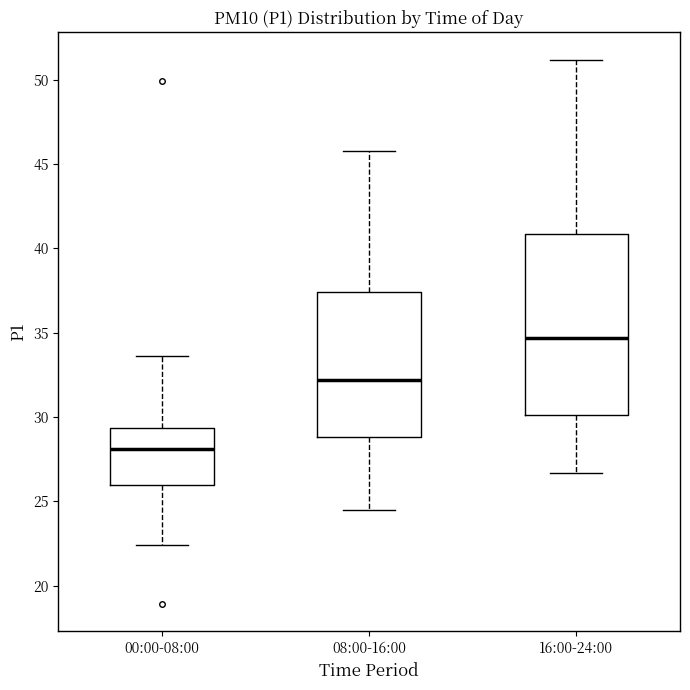

Reading left to right, read every box against the y-axis: the position of its median line, the range the box covers, and the ends of its whiskers. The values are not printed on the chart, so give them approximately, as read against the axis.

00:00-08:00: median 28.0, box 26.0 to 29.5, whiskers 22.5 to 33.5
08:00-16:00: median 32.0, box 29.0 to 37.5, whiskers 24.5 to 46.0
16:00-24:00: median 34.5, box 30.0 to 41.0, whiskers 26.5 to 51.0